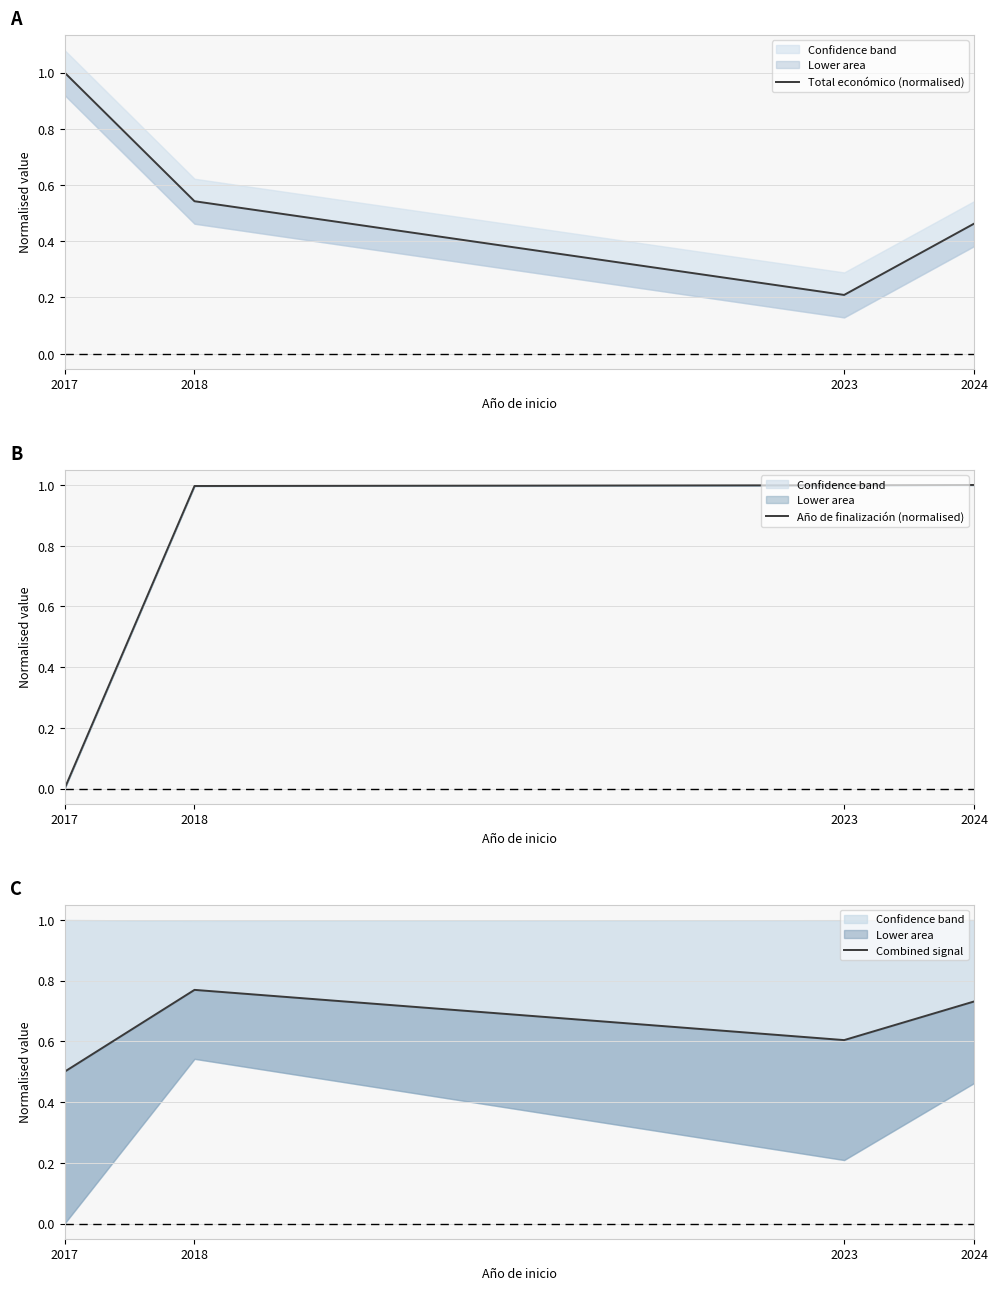

What are all the series names shown in the legend?

Total económico (normalised), Año de finalización (normalised), Combined signal